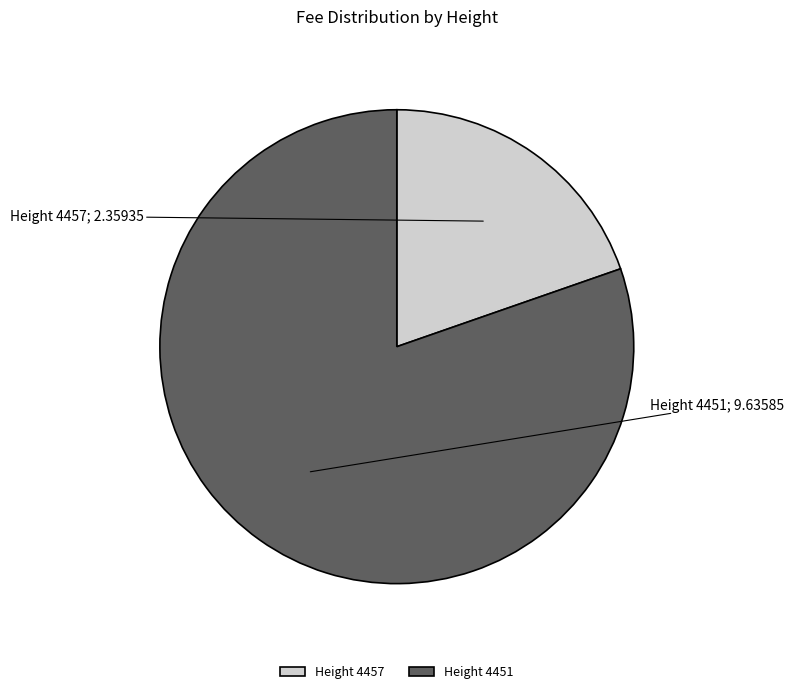

Which category has the smallest portion of the pie?

Height 4457